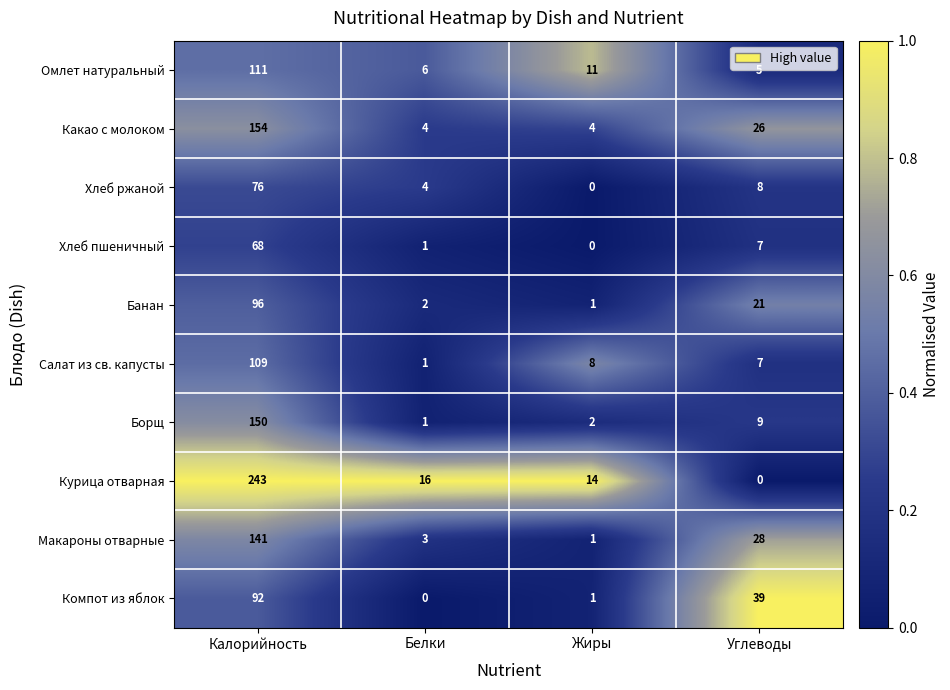

Which label corresponds to the largest value in the chart?

Калорийность